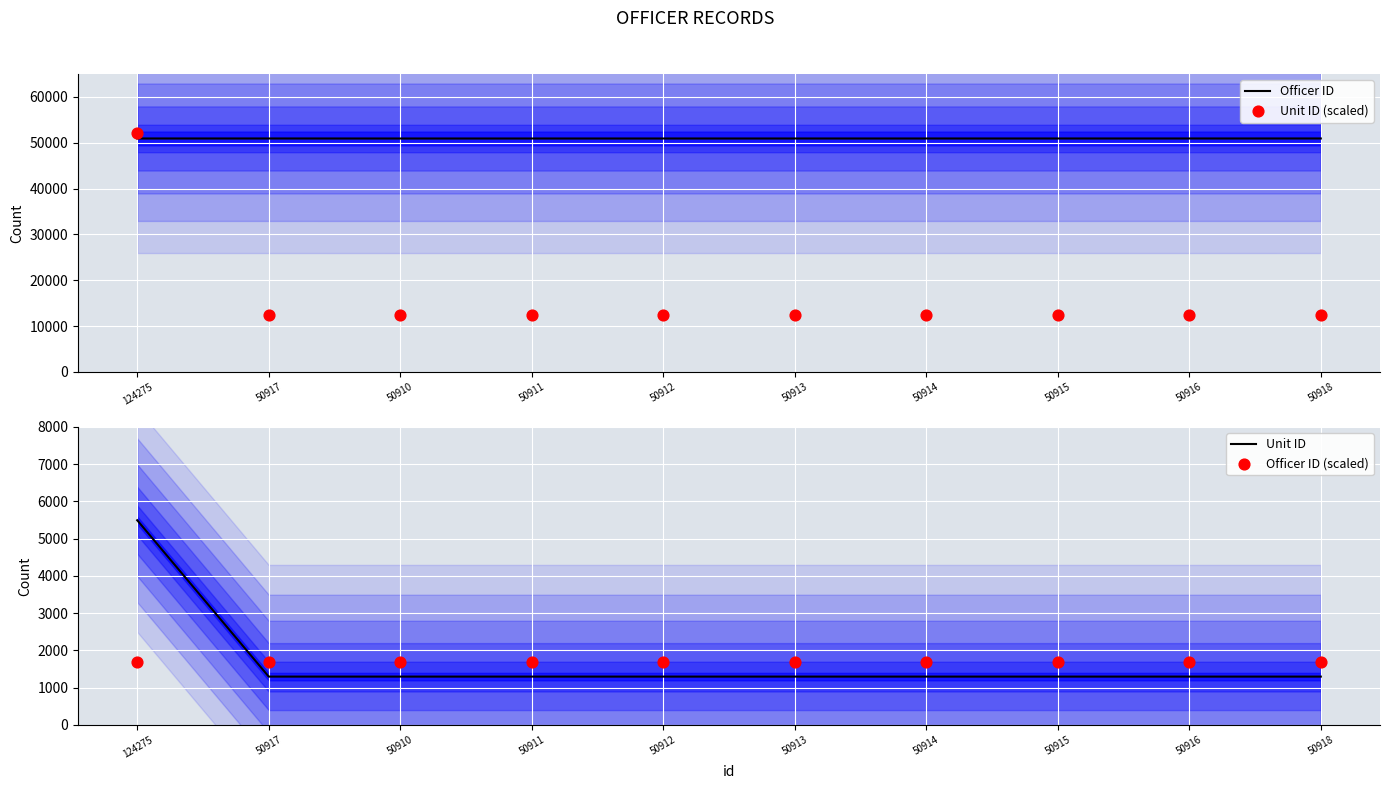

Which series contains the lowest Y value?

Unit ID